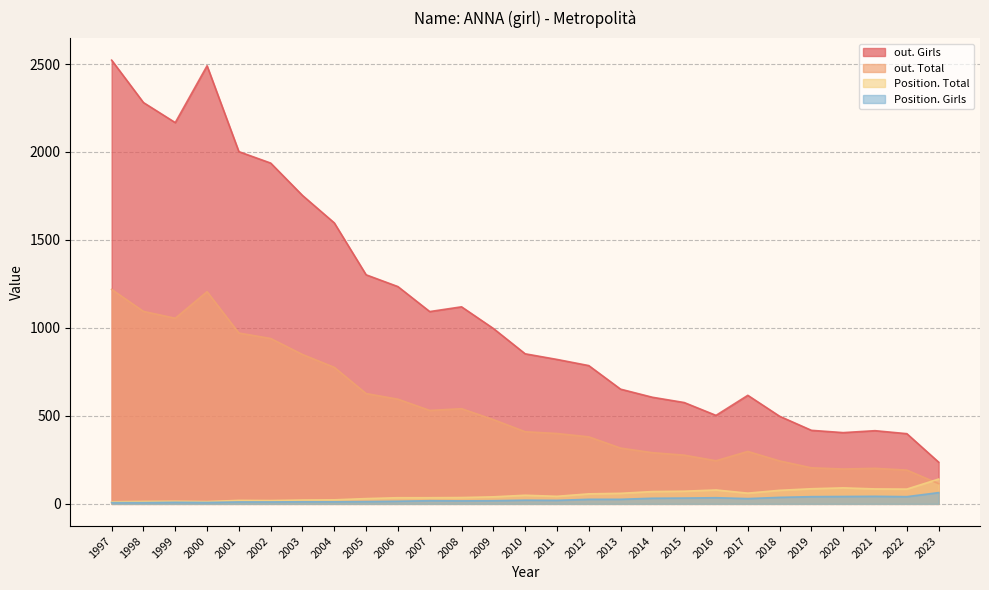

The out. Total series shows 595 at 2006. True or false?

True